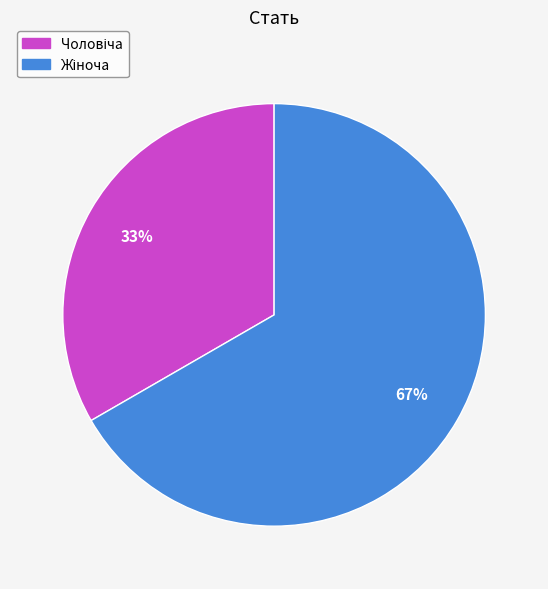

Is there a majority slice in this chart?

Yes